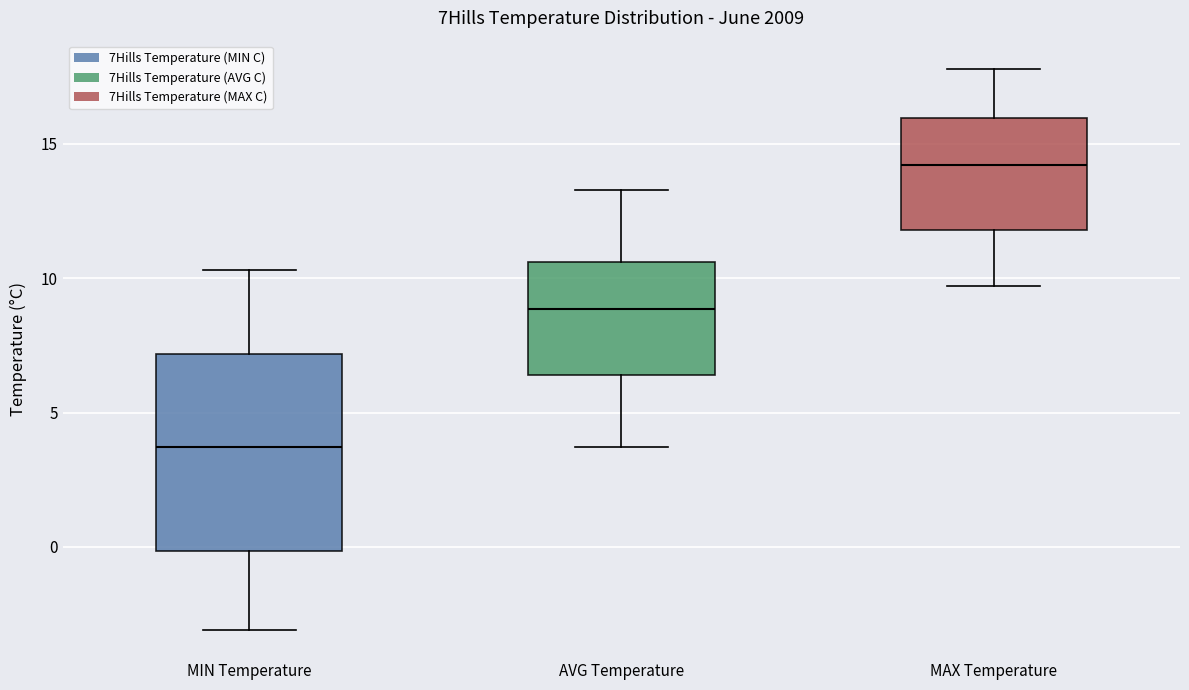

Which box's median line is the lowest?

MIN Temperature